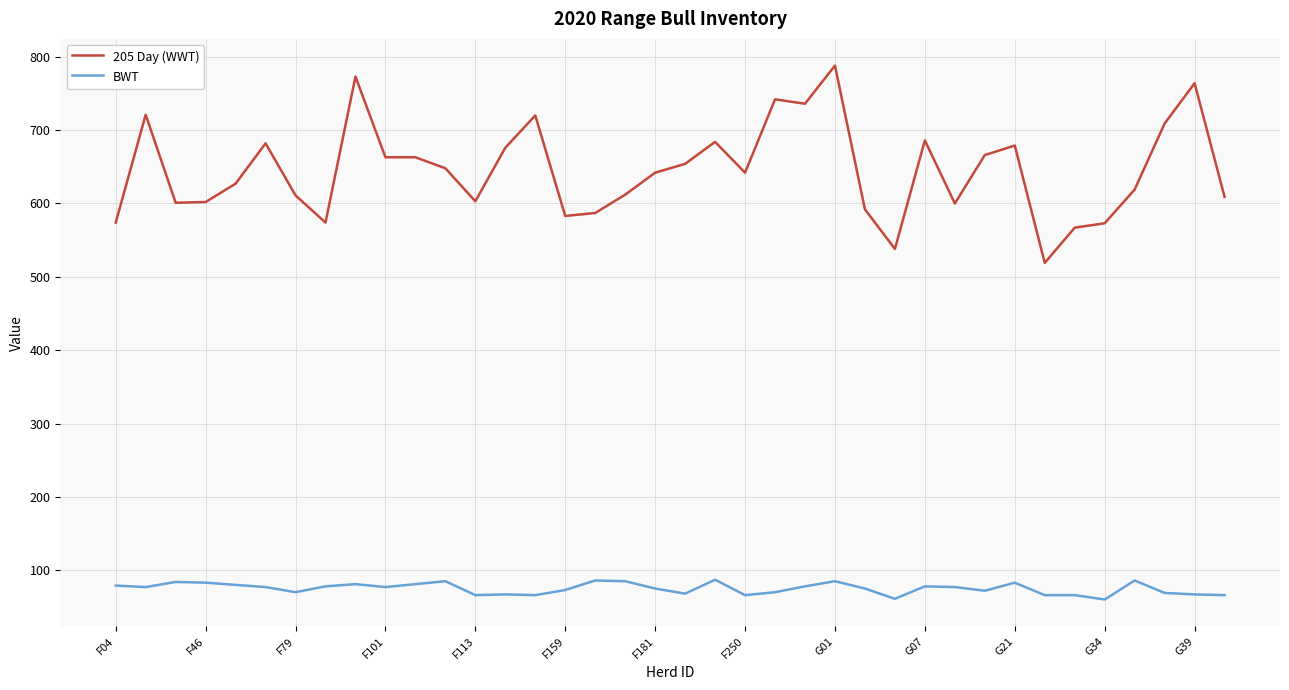

What is the difference between the maximum and minimum values in the BWT series?

27